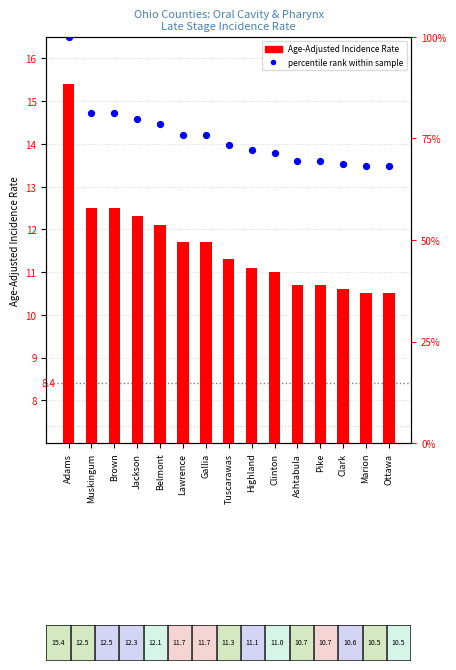

What are all the series names shown in the legend?

Age-Adjusted Incidence Rate, percentile rank within sample